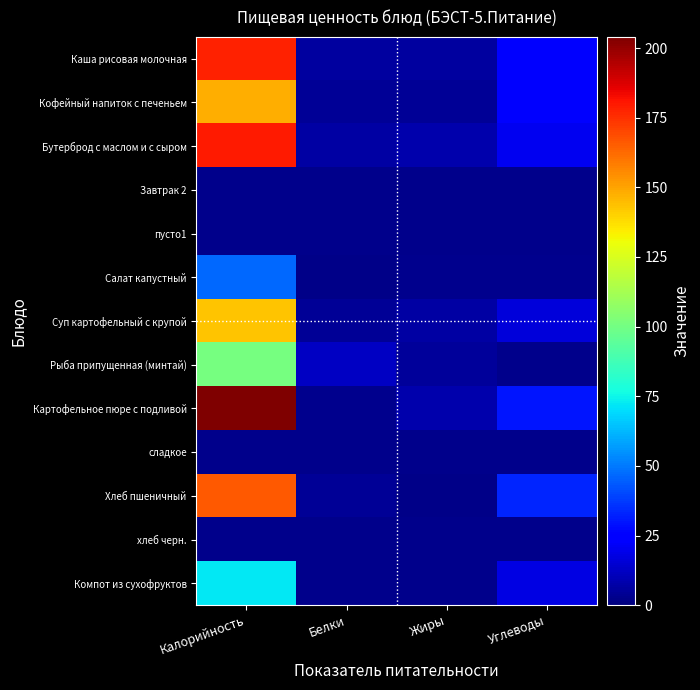

Which series has the widest spread of values?

Картофельное пюре с подливой